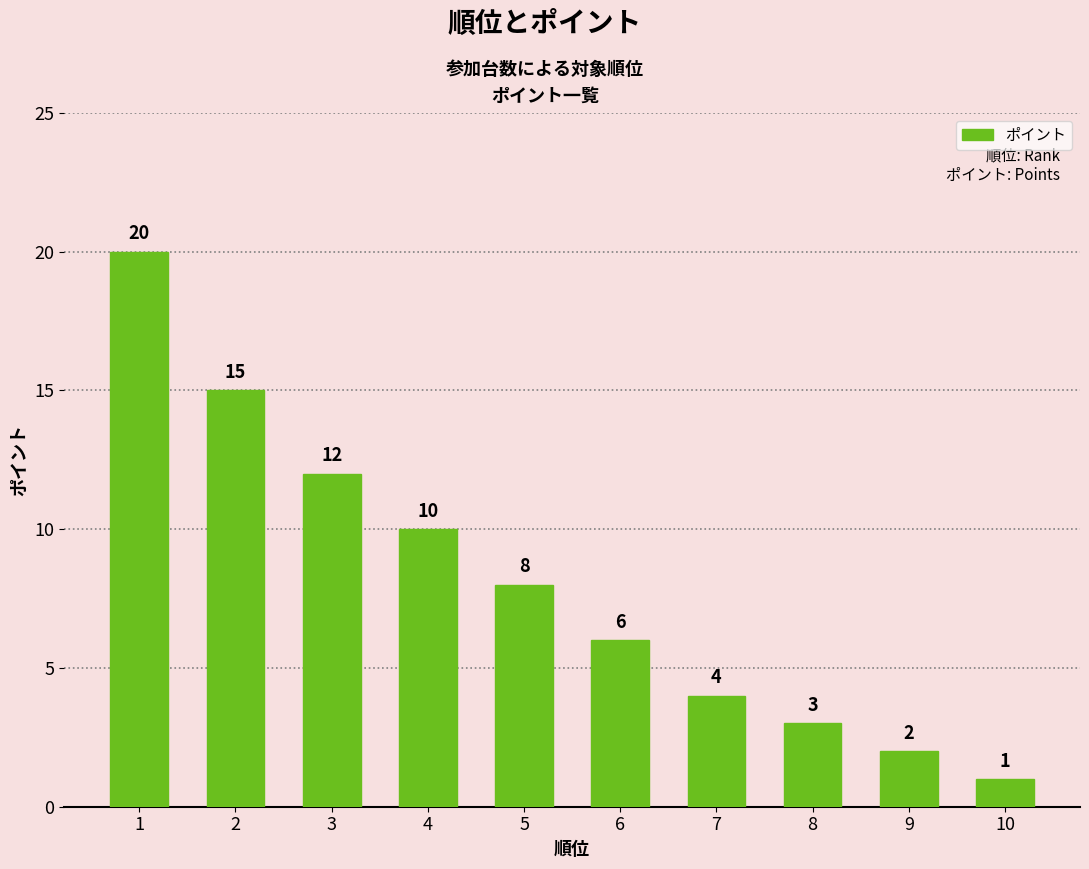

What is the average value?

8